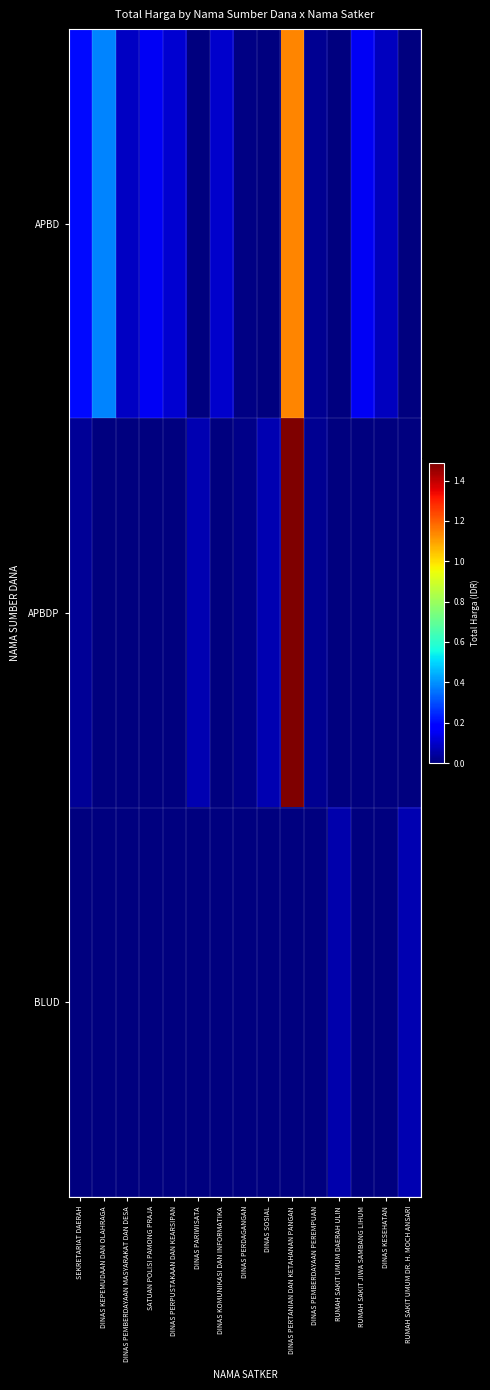

What is the spread (max minus min) of values at RUMAH SAKIT UMUM DAERAH ULIN?

62920000